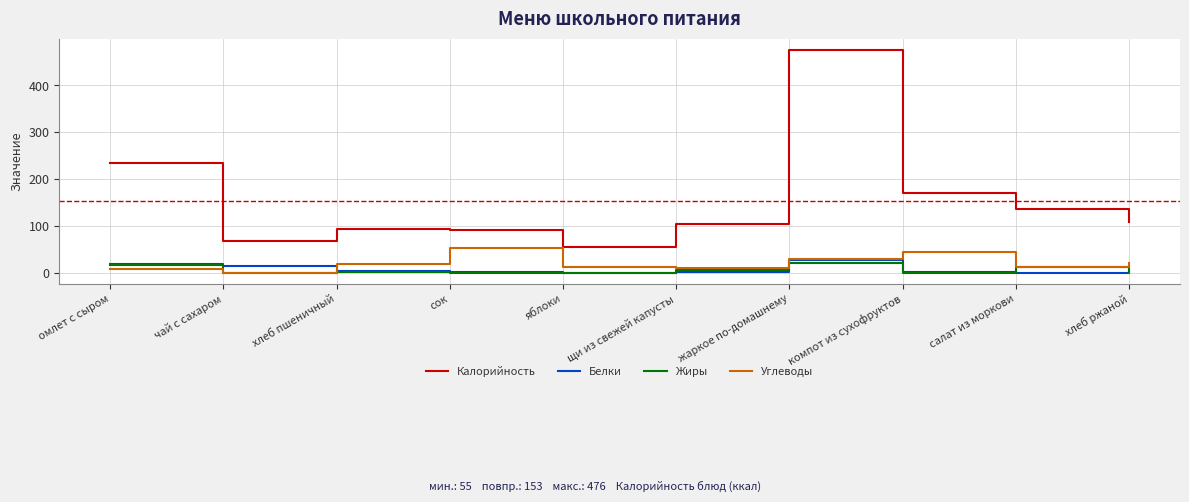

The Калорийность series shows 170 at компот из сухофруктов. True or false?

True